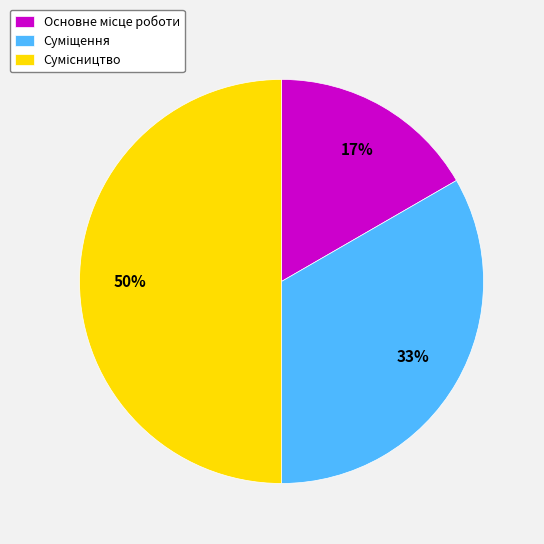

To the nearest percent, what is the average slice percentage?

33%